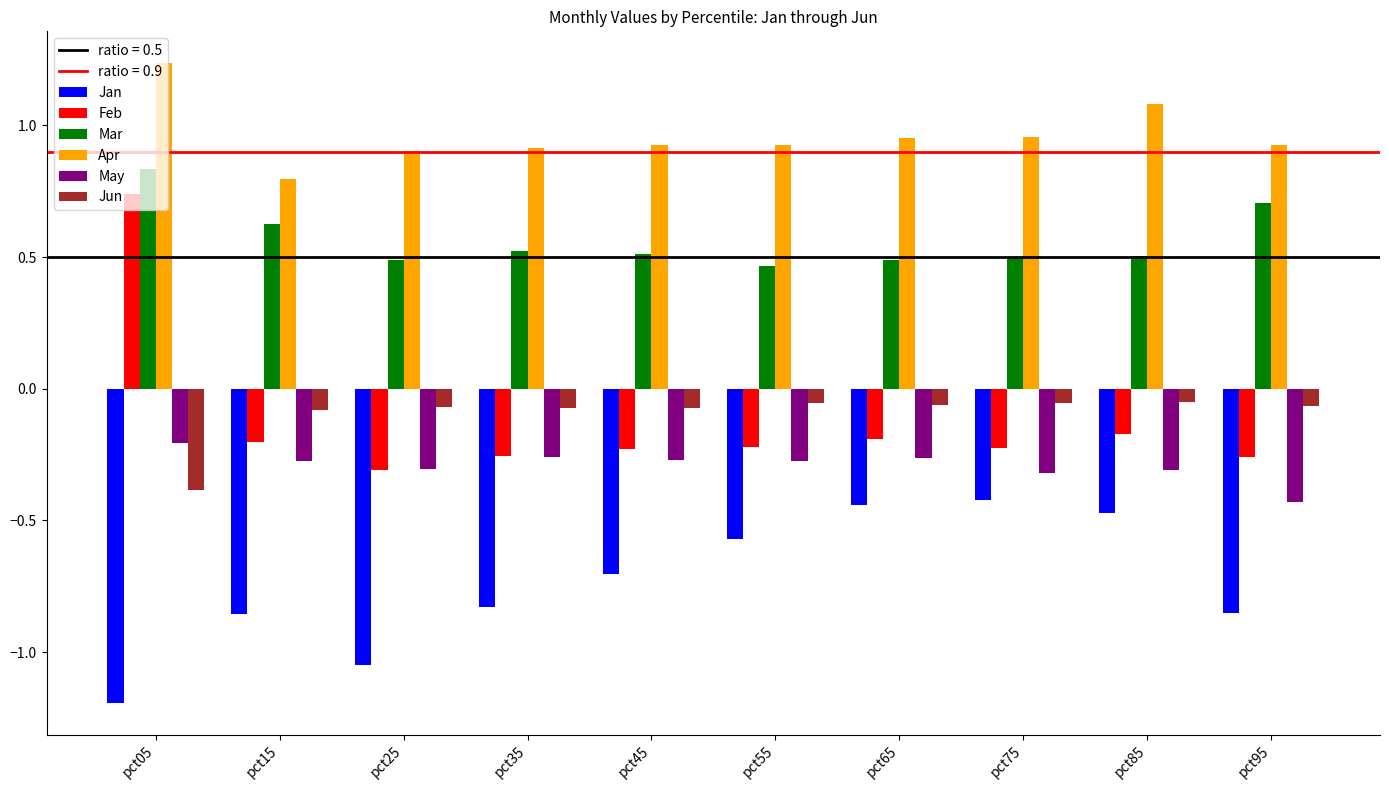

Which category has the lowest value across all series?

pct05